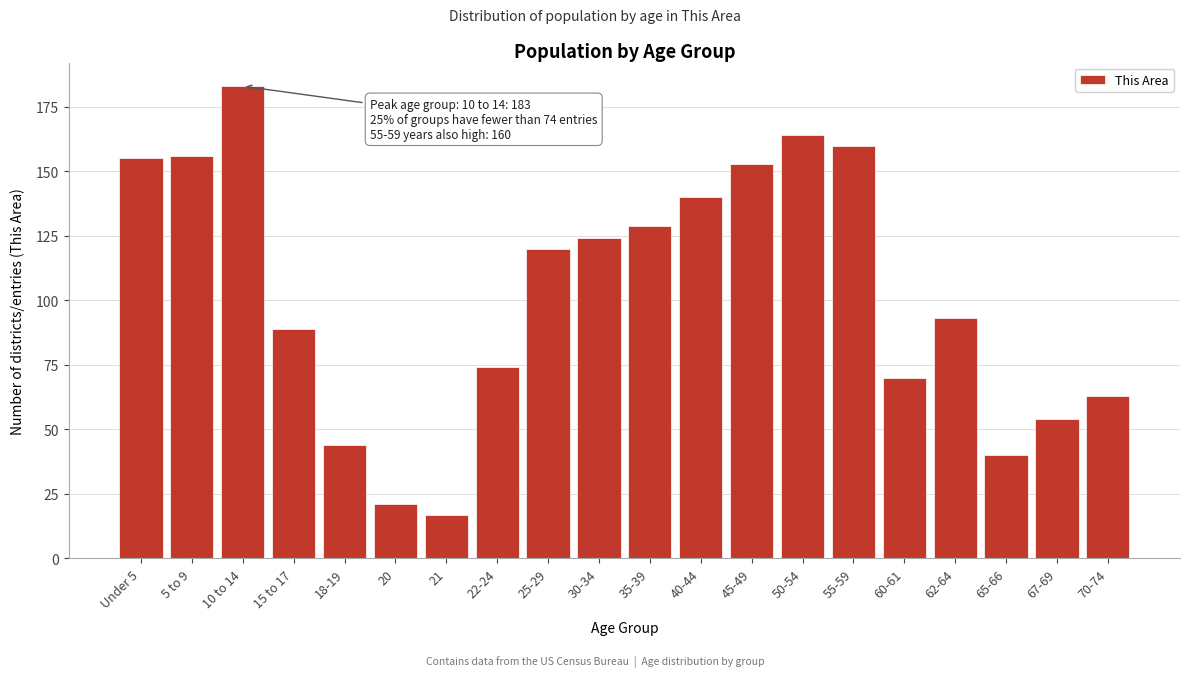

Reading right to left, list all the values displayed in this chart.

70-74=63	67-69=54	65-66=40	62-64=93	60-61=70	55-59=160	50-54=164	45-49=153	40-44=140	35-39=129	30-34=124	25-29=120	22-24=74	21=17	20=21	18-19=44	15 to 17=89	10 to 14=183	5 to 9=156	Under 5=155